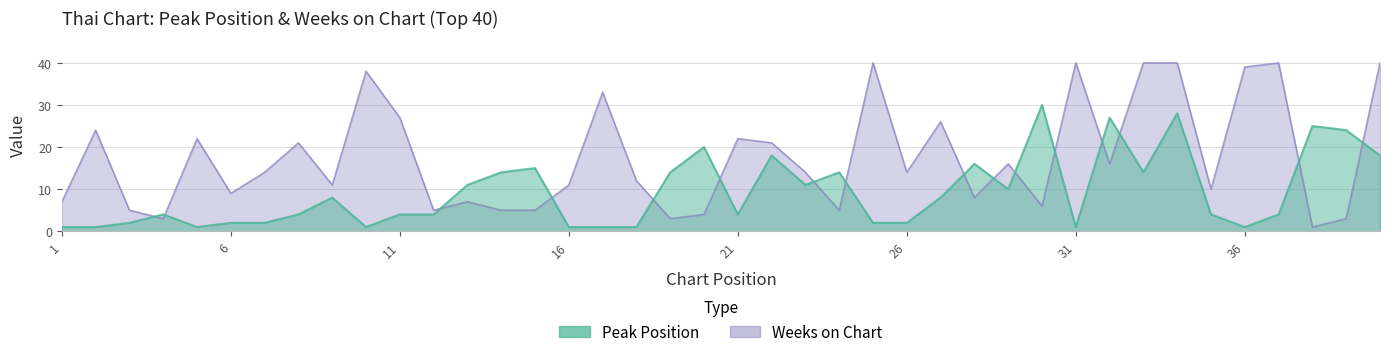

What is the value of the Weeks on Chart point at the 38th from the left?

1